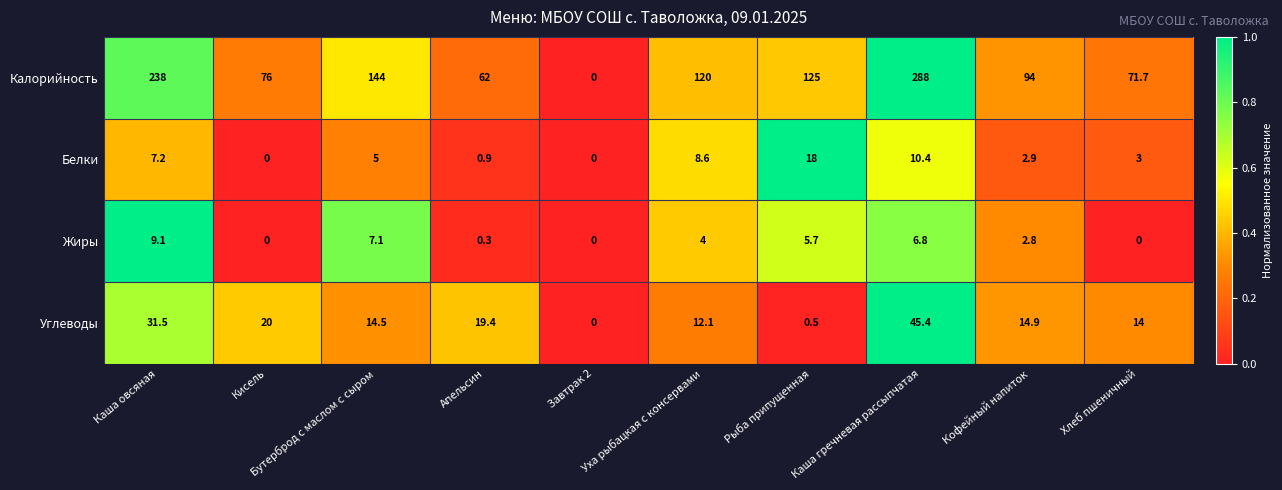

Is it true that Углеводы equals 14.0 at Хлеб пшеничный?

True